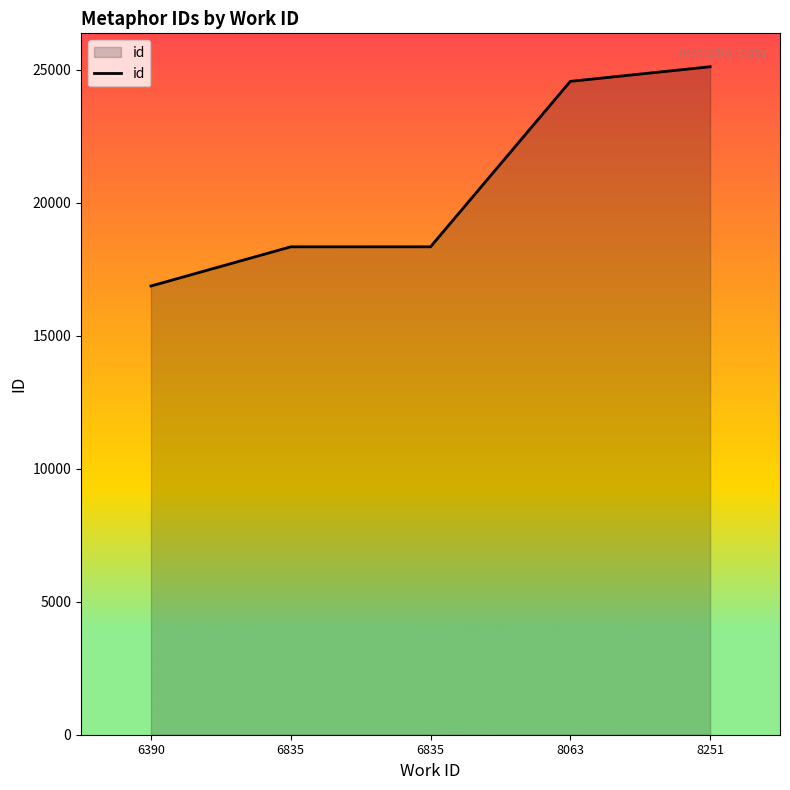

Reading left to right, extract all data points from this chart.

16873	18347	18348	24569	25119